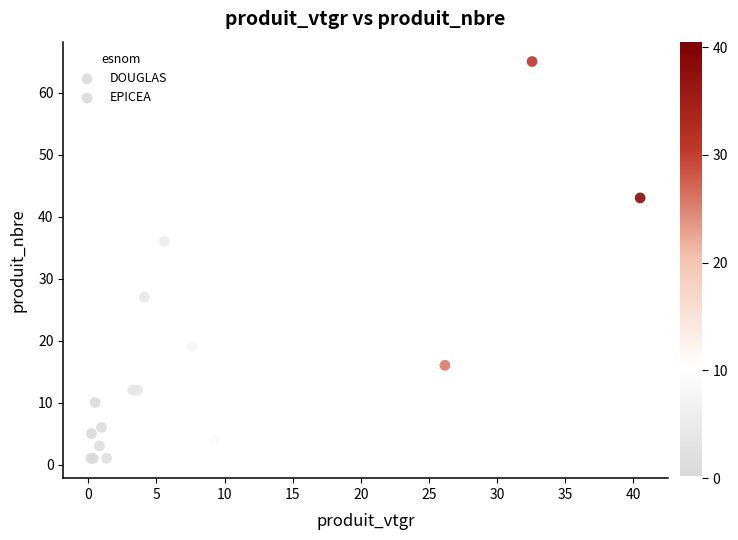

Which series has the widest spread of Y values?

EPICEA